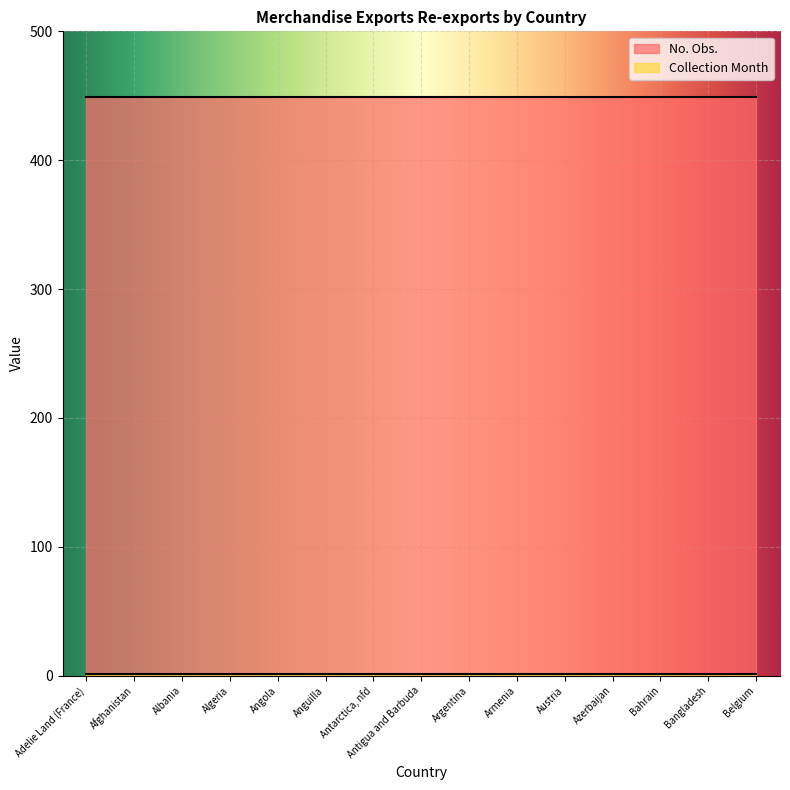

True or false: Collection Month has more than 2 points higher than both neighbors.

False